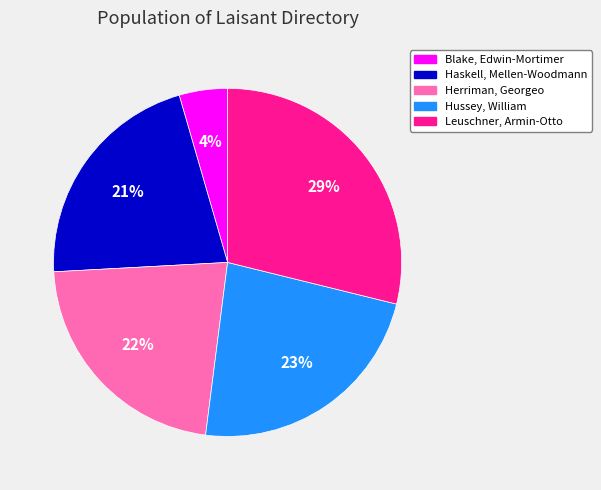

Which slice is the smallest?

Blake, Edwin-Mortimer